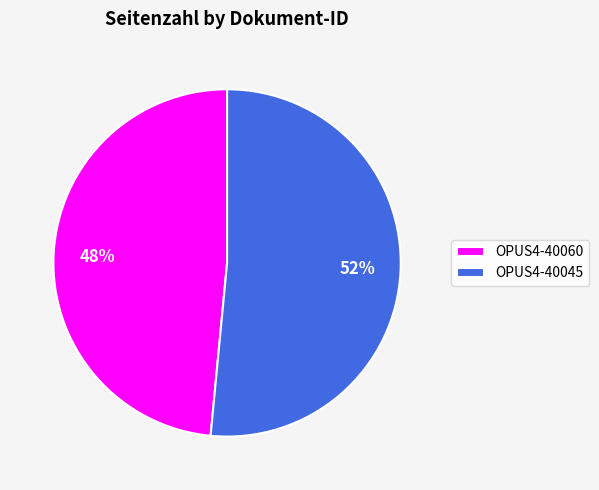

To the nearest percent, what percentage of the pie is OPUS4-40045?

52%